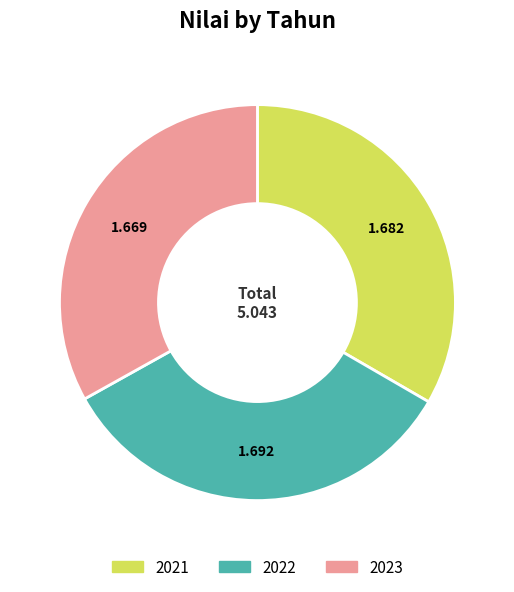

Is it true that 2023 is 33% of the pie?

True